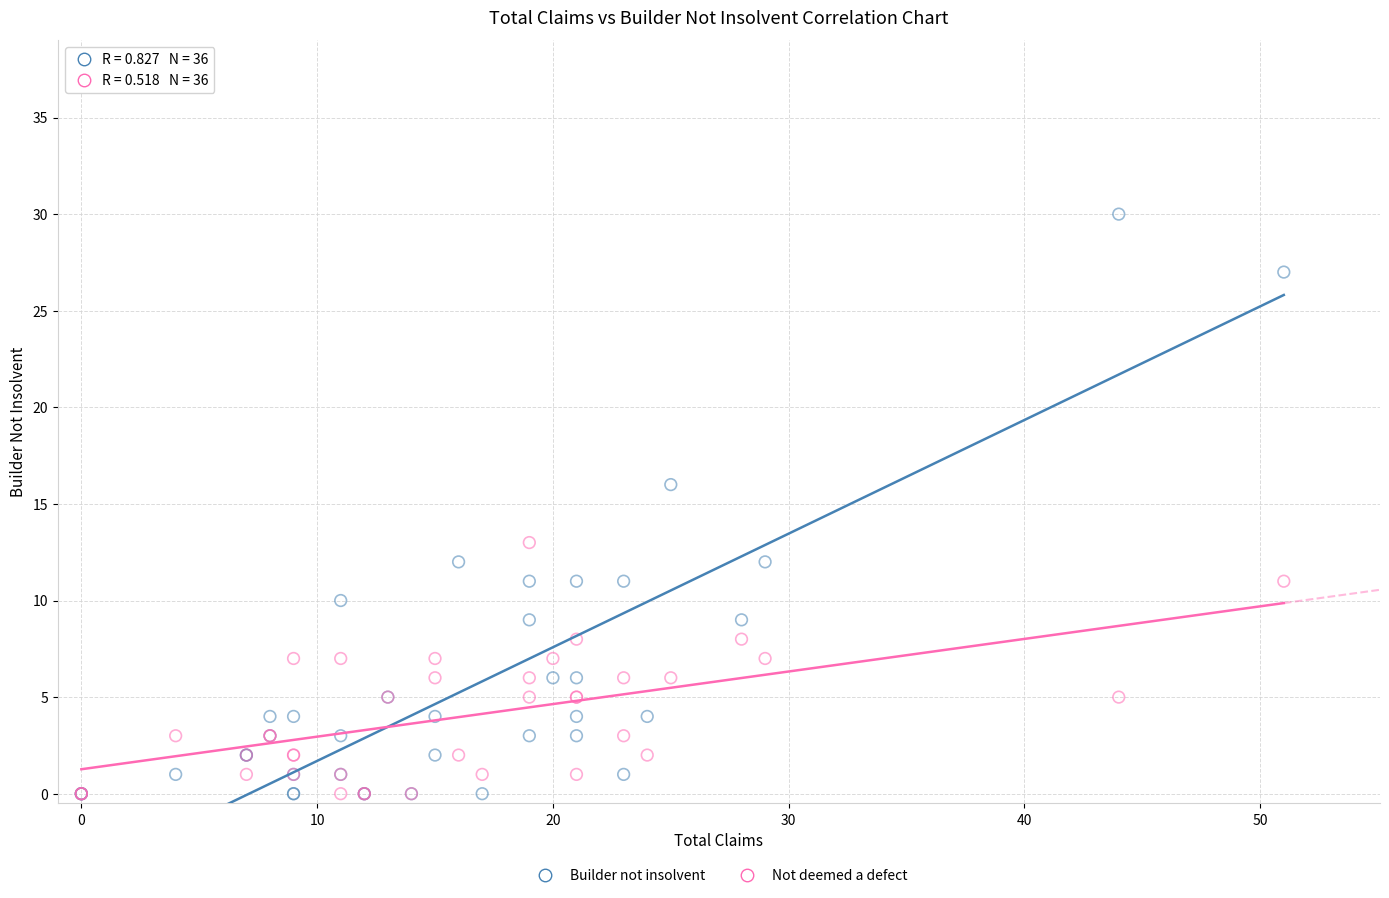

Which series has the largest Y range (max minus min)?

Builder not insolvent